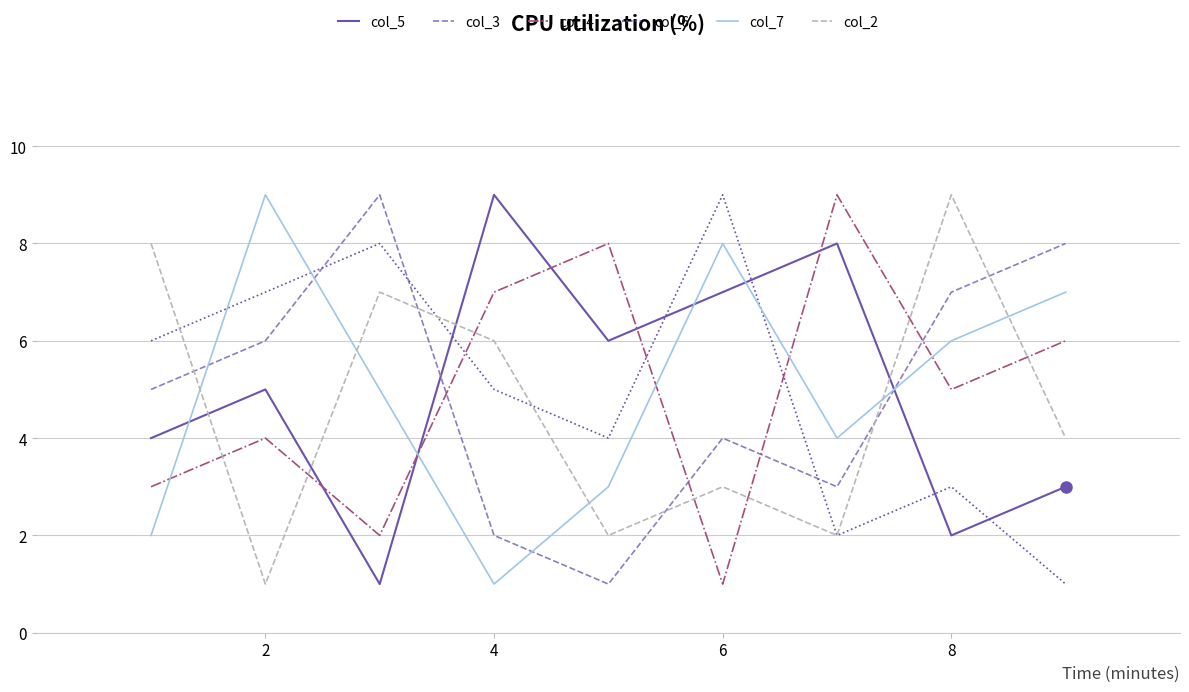

True or false: col_6 and col_7 intersect in this chart.

True